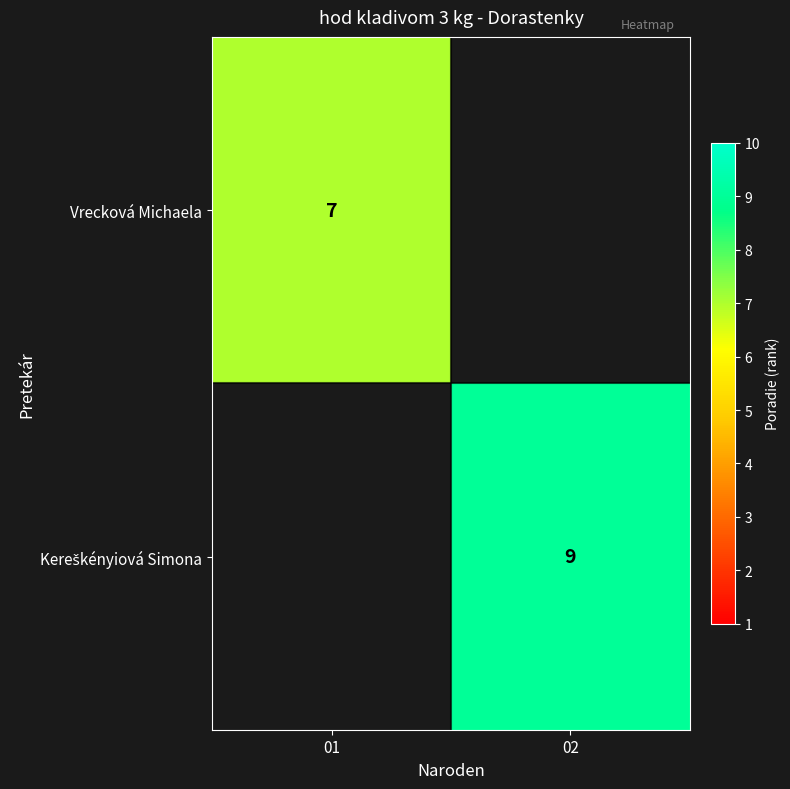

Is it true that Vrecková Michaela equals 10 at 01?

False